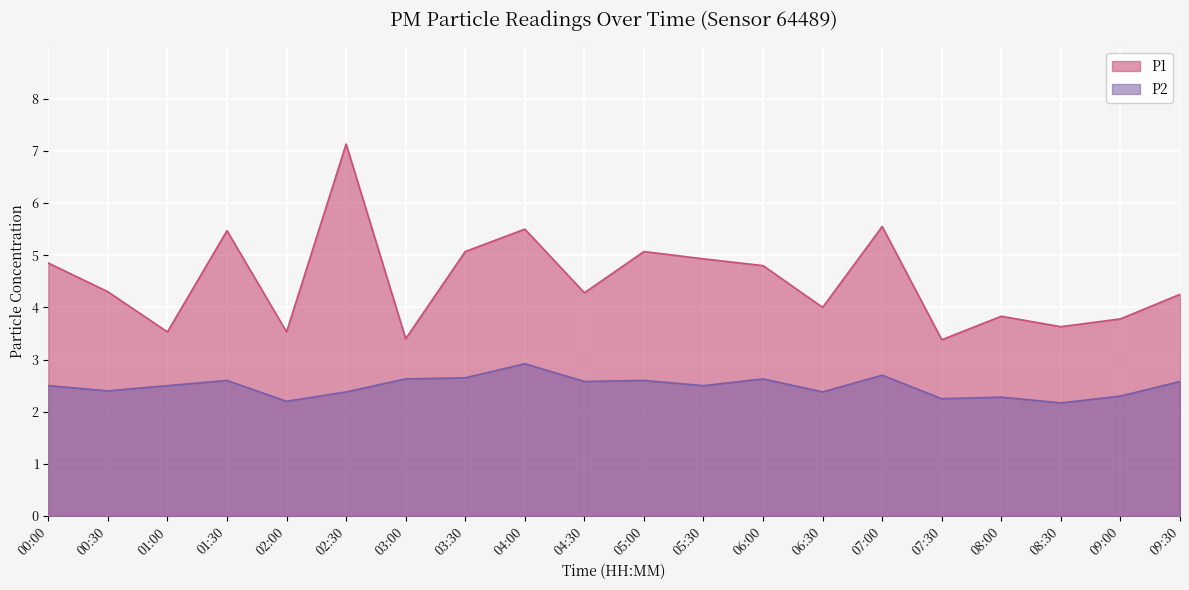

Rank the series at 02:00 from lowest to highest value.

P2, P1